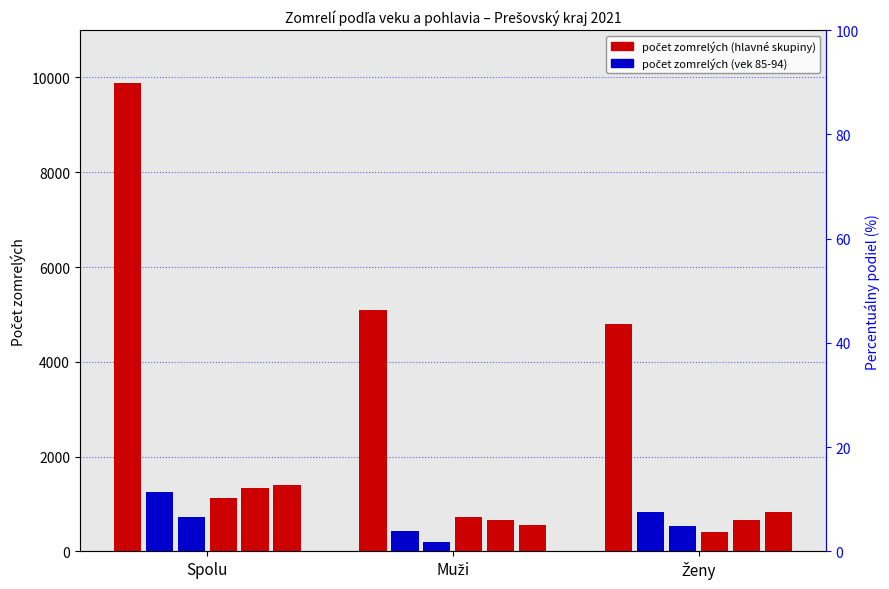

Rank the categories by value from lowest to highest.

Ženy, Muži, Spolu